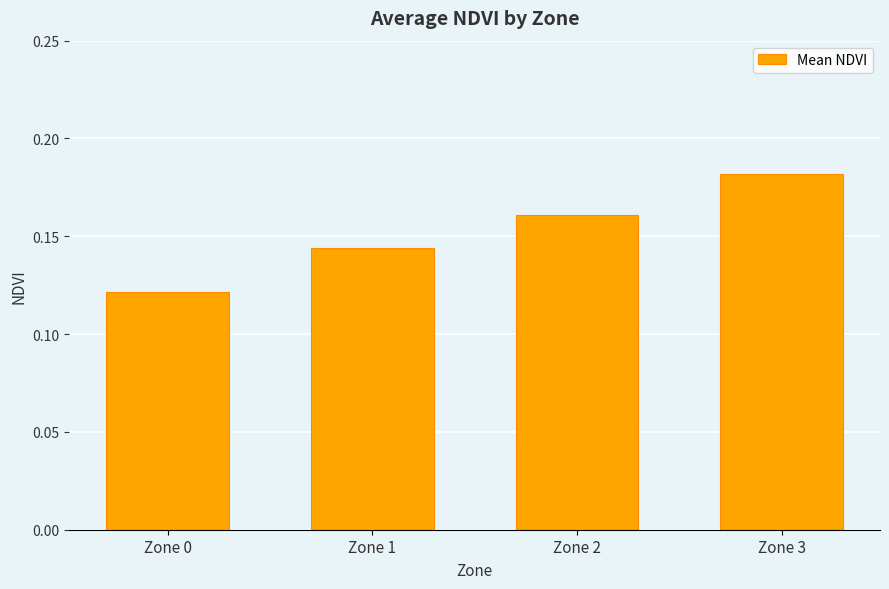

How many values are between 0 and 1?

4